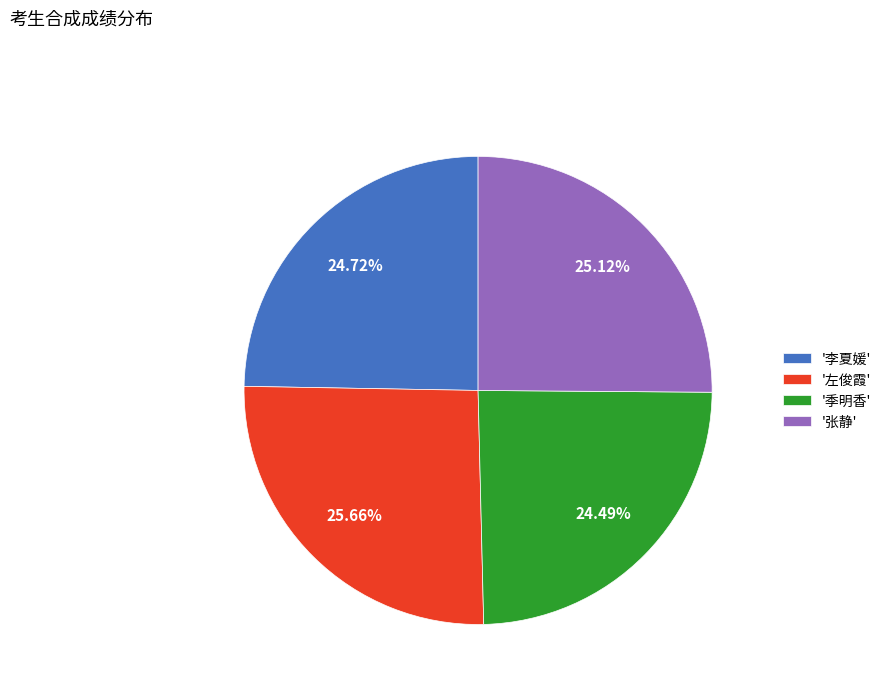

Between '左俊霞' and '李夏媛', which is larger?

'左俊霞'